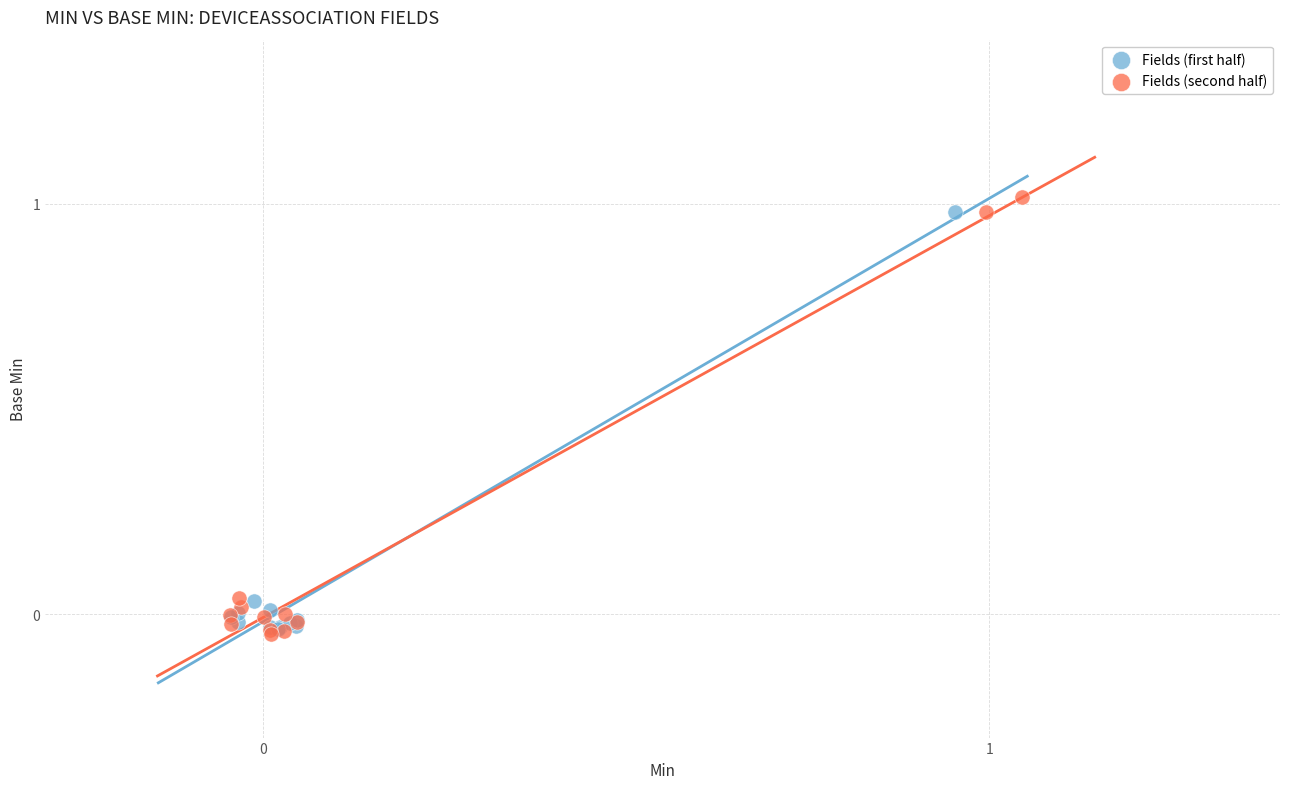

What are all the series names shown in the legend?

Fields (first half), Fields (second half)